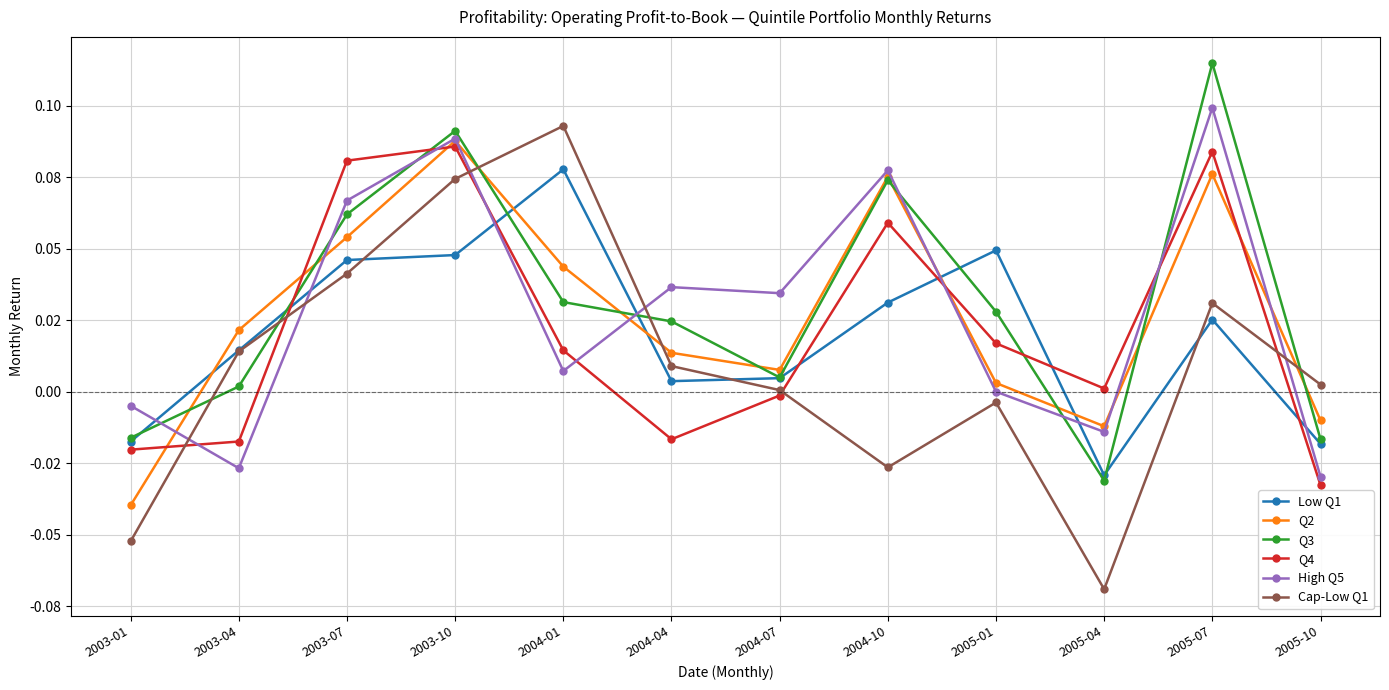

What are all the series names shown in the legend?

Low Q1, Q2, Q3, Q4, High Q5, Cap-Low Q1